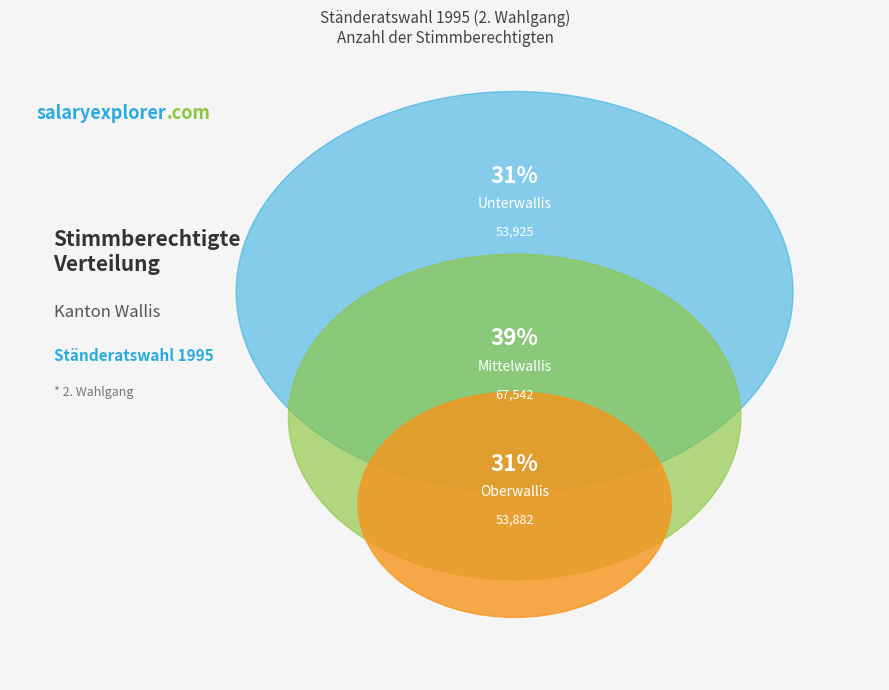

To the nearest percent, what portion does Unterwallis represent?

31%